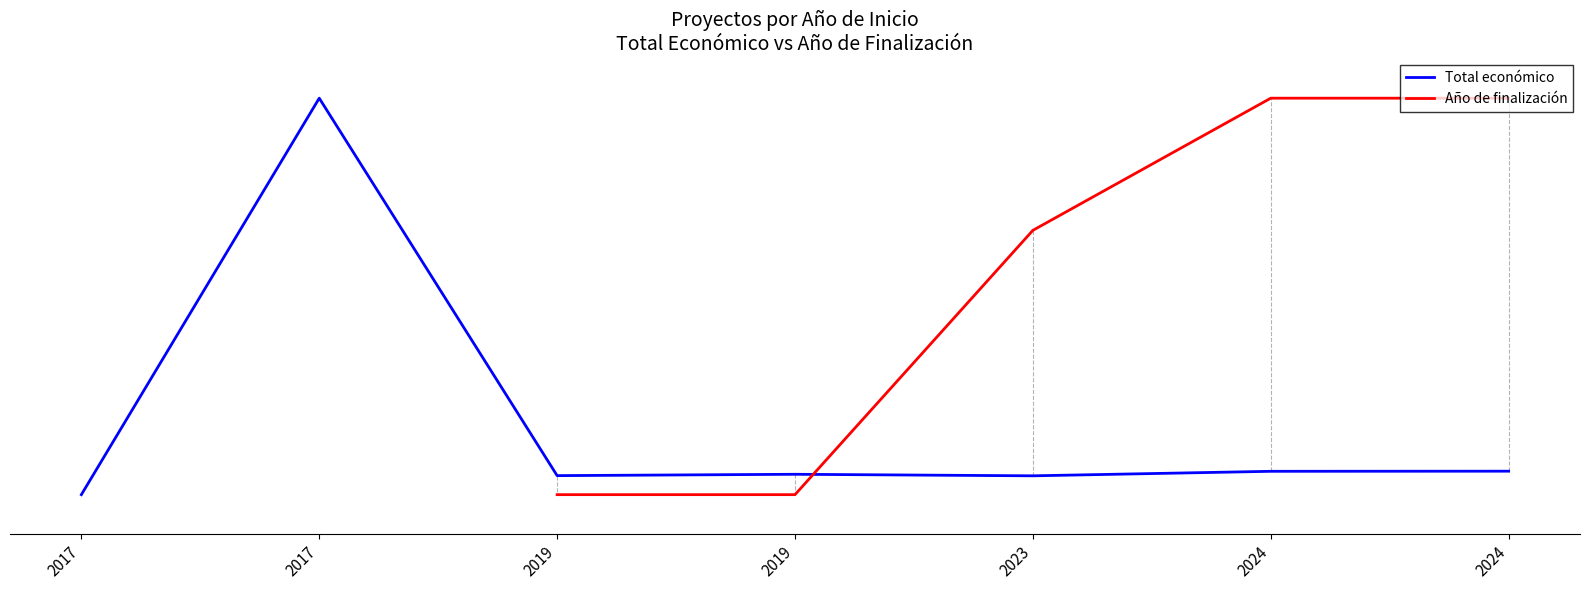

Which series ends up on top after the final intersection of Total económico and Año de finalización?

Año de finalización